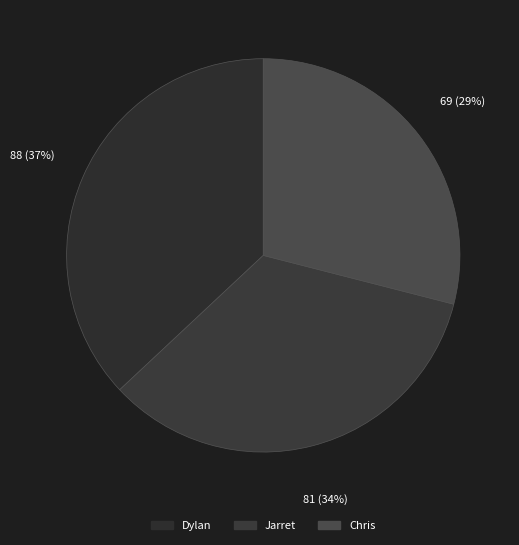

Count the number of slices in the pie.

3